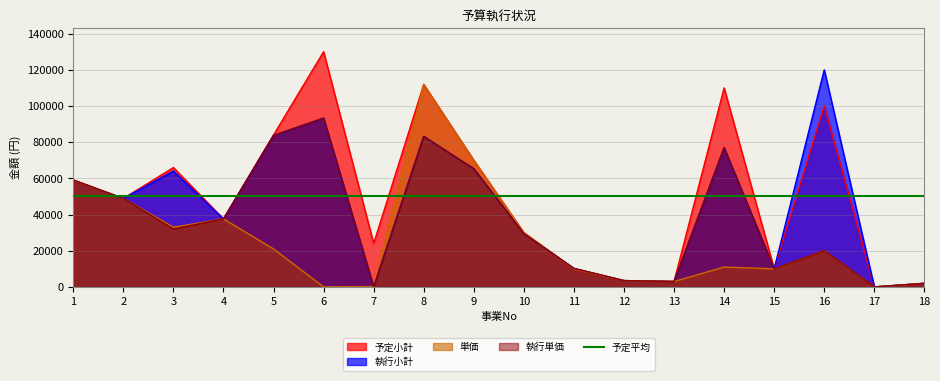

What is the greatest value displayed?

130000